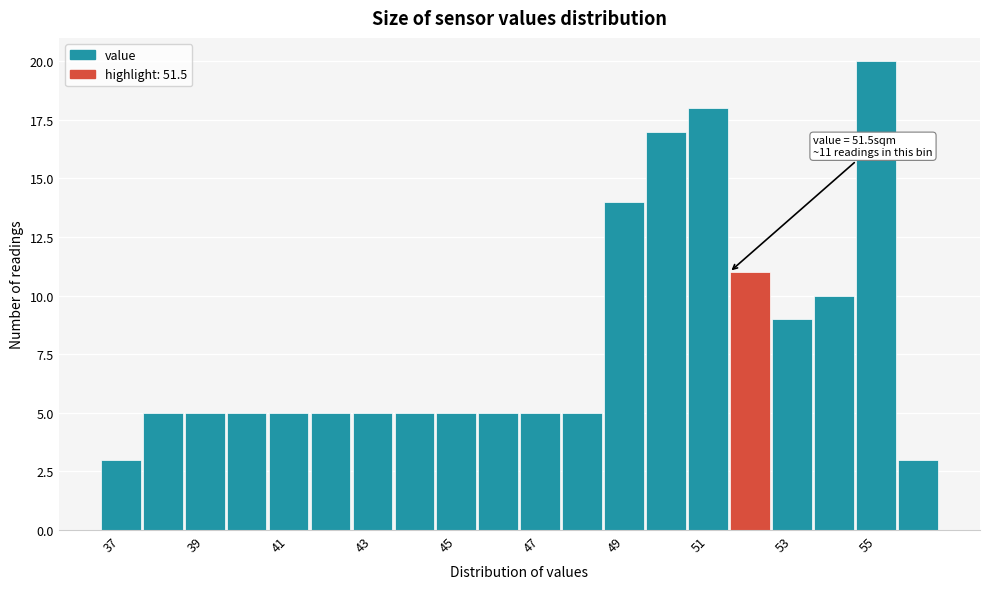

Over which range of the x-axis is the bar tallest?

54.5 to 55.5